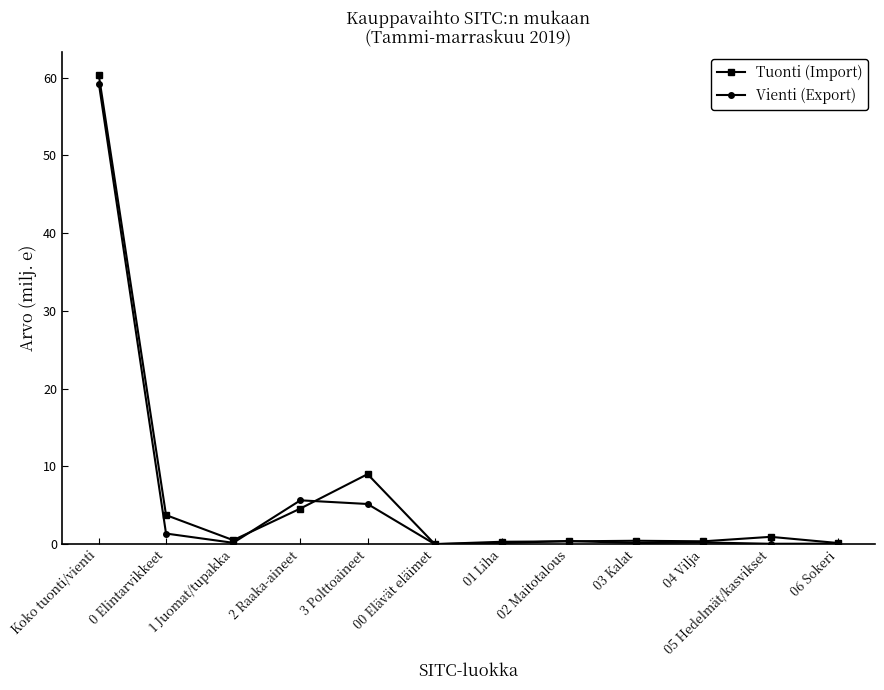

What is the difference between the Tuonti (Import) values at 01 Liha and 03 Kalat?

0.1